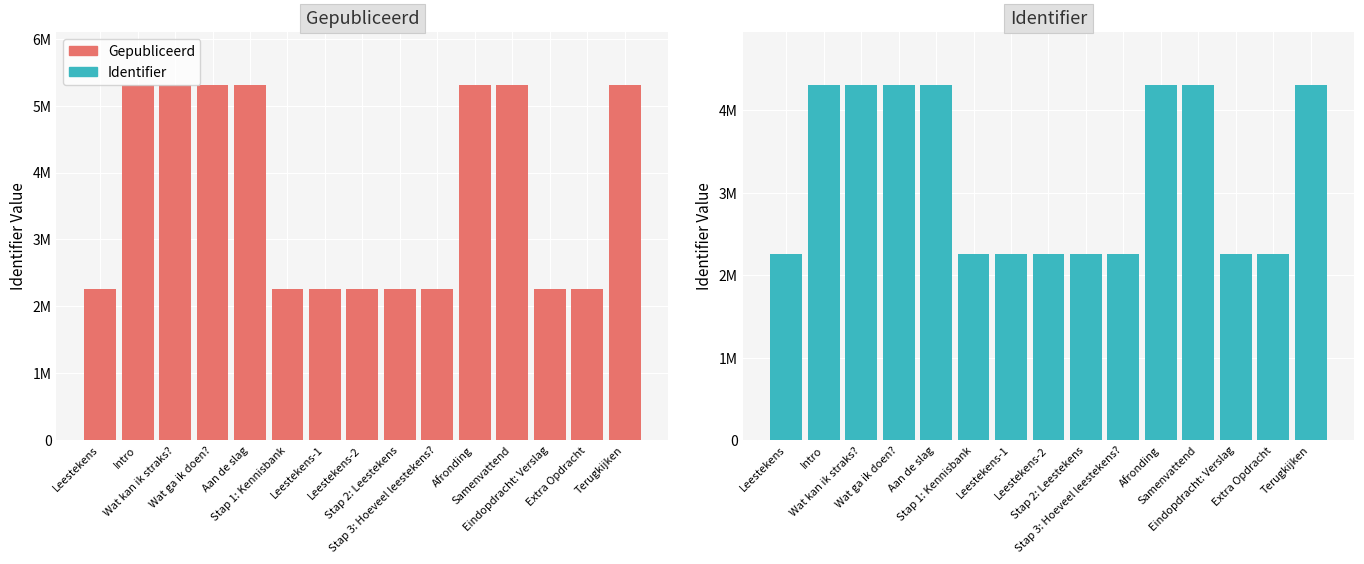

What is the spread (max minus min) of values at Aan de slag?

1000000